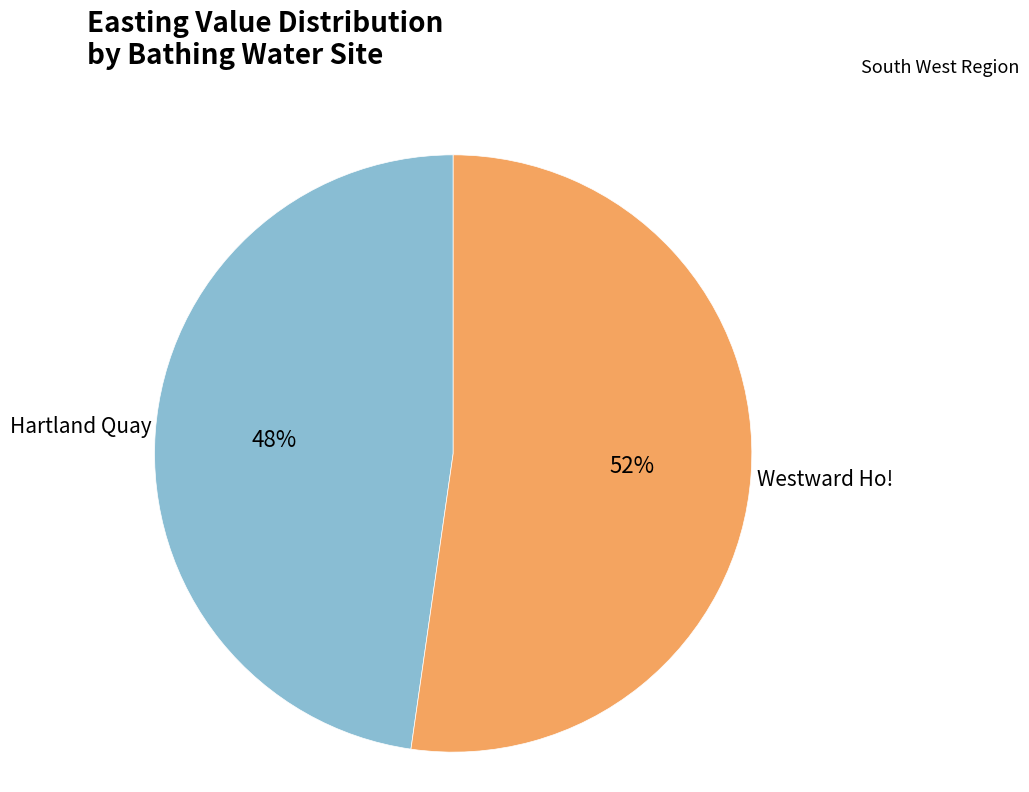

Count the number of slices in the pie.

2